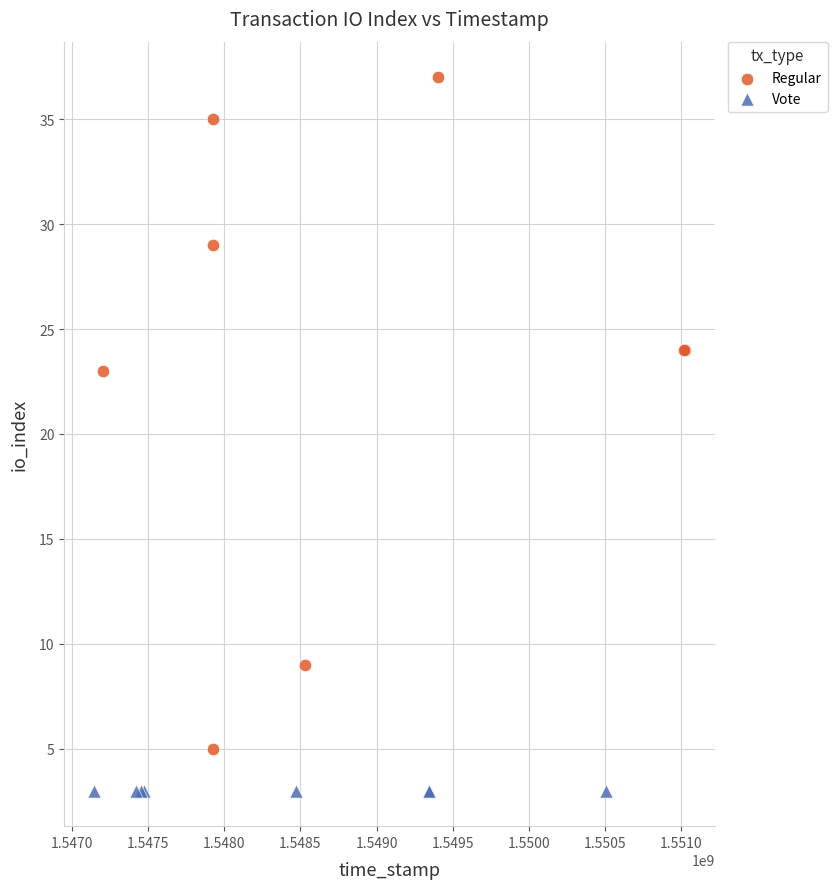

Which series reaches the maximum Y coordinate?

Regular